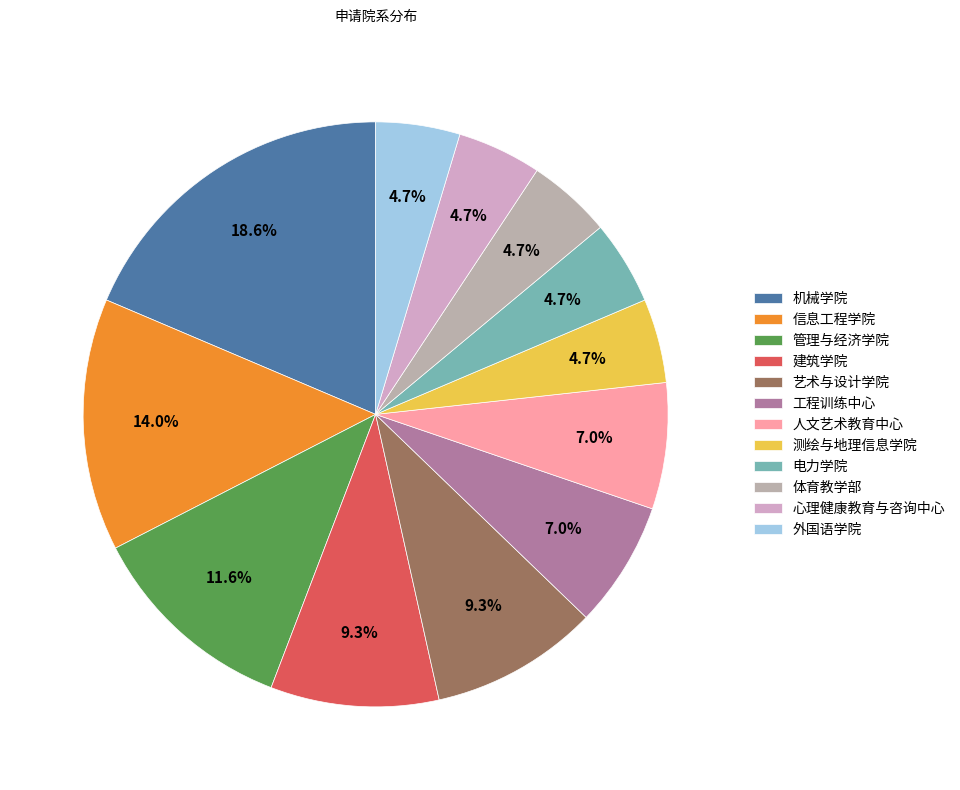

True or false: 人文艺术教育中心 accounts for 1% of the total.

False